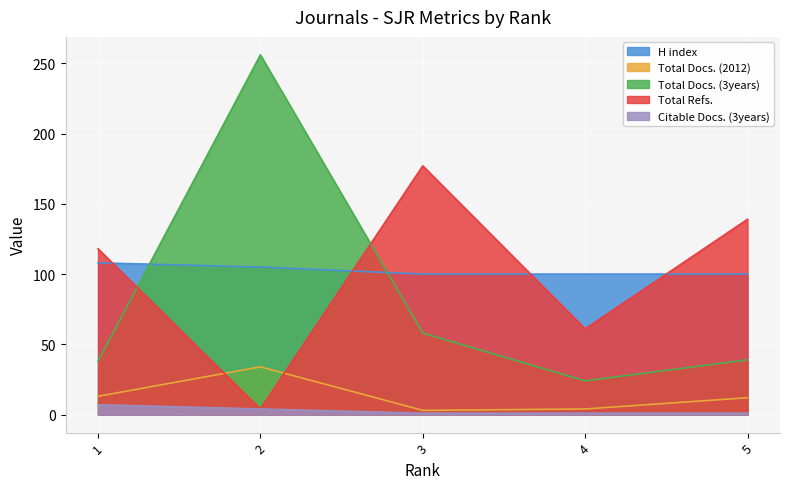

Rank the series at 3 from lowest to highest value.

Citable Docs. (3years), Total Docs. (2012), Total Docs. (3years), H index, Total Refs.